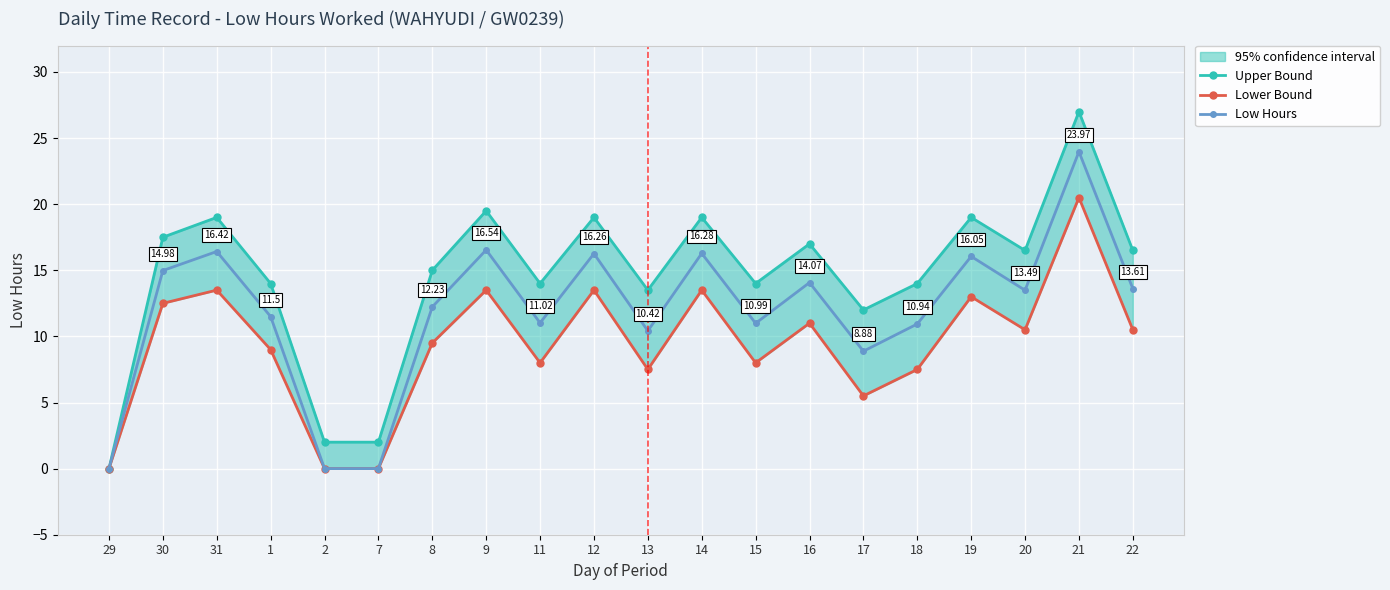

The Upper Bound series shows 20.2 at 8. True or false?

False